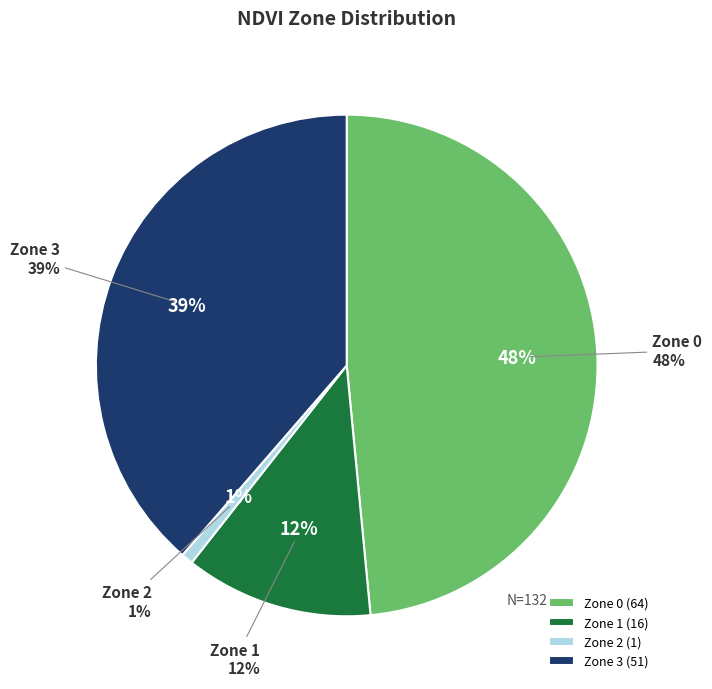

What portion of the pie excludes Zone 1?

87.9%